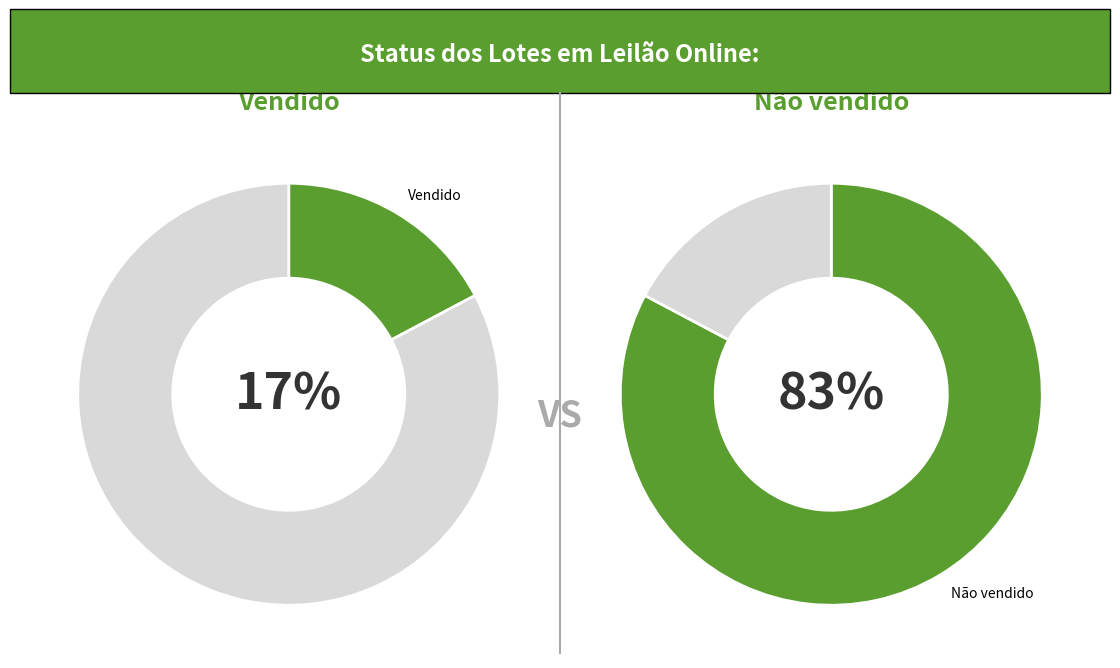

What is the largest slice in the pie chart?

Não vendido